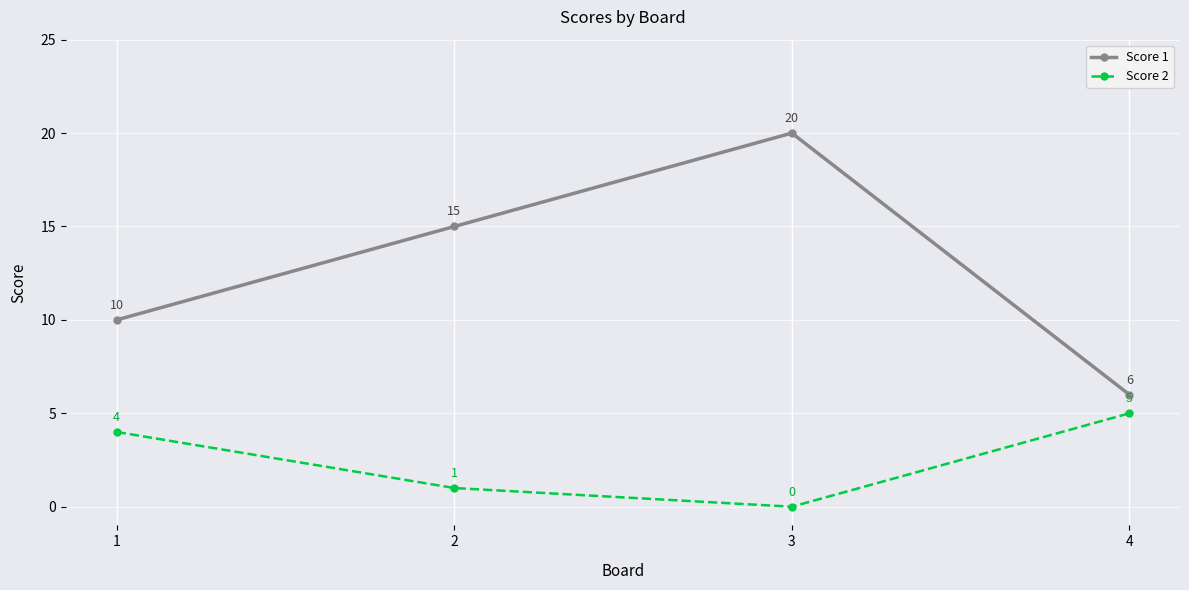

True or false: Score 1 has a value of 10 at 1.

True